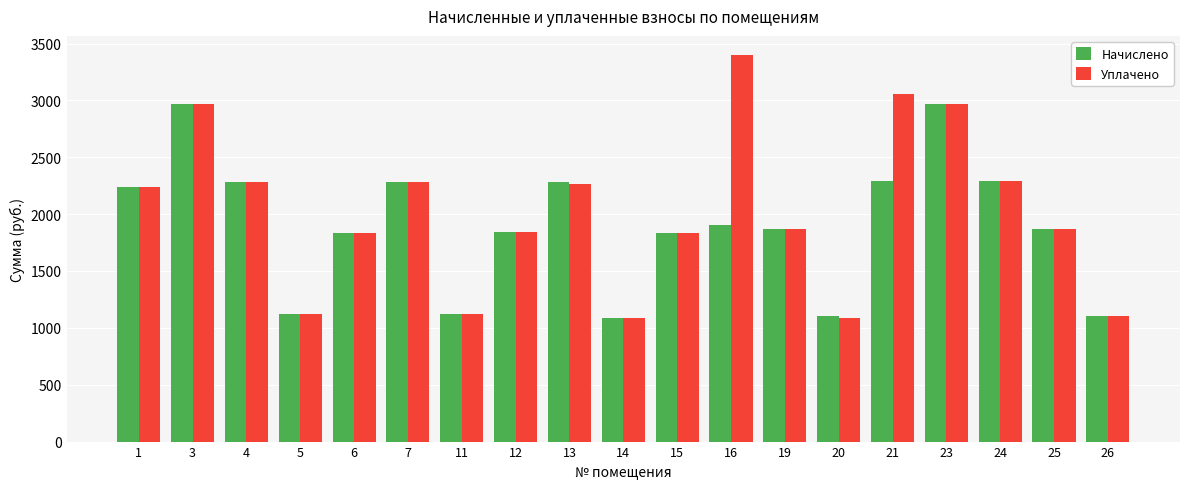

List the series in order of their peak value, lowest first.

Начислено, Уплачено